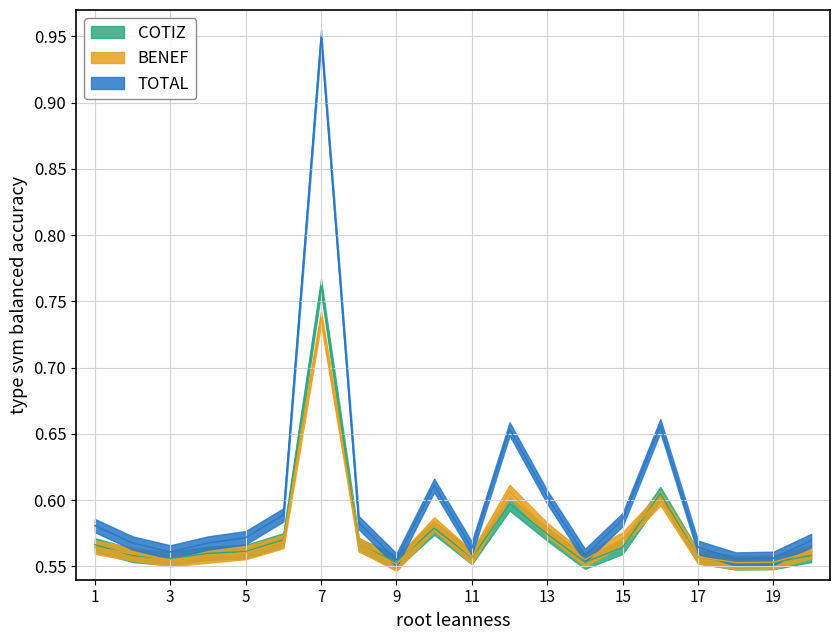

Rank the series by their maximum value, from highest to lowest.

TOTAL, COTIZ, BENEF